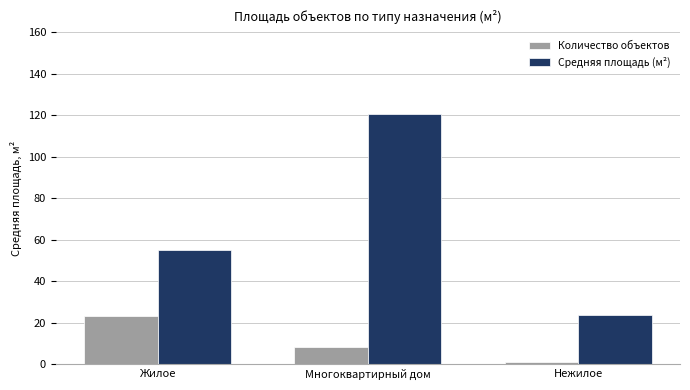

At Нежилое, list the series in order from smallest to largest.

Количество объектов, Средняя площадь (м²)